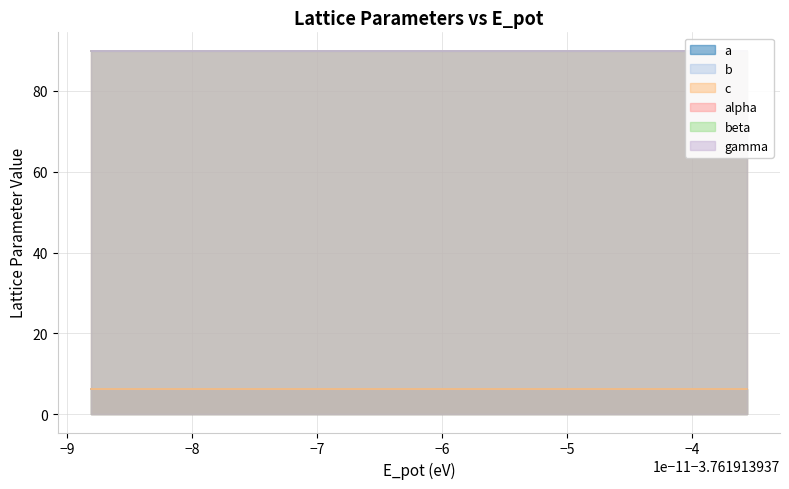

Reading left to right, list all the values displayed in this chart.

a: 0=6.3	1=6.3	2=6.3	3=6.3	4=6.3	5=6.3
b: 0=6.3	1=6.3	2=6.3	3=6.3	4=6.3	5=6.3
c: 0=6.3	1=6.3	2=6.3	3=6.3	4=6.3	5=6.3
alpha: 0=90.0	1=90.0	2=90.0	3=90.0	4=90.0	5=90.0
beta: 0=90.0	1=90.0	2=90.0	3=90.0	4=90.0	5=90.0
gamma: 0=90.0	1=90.0	2=90.0	3=90.0	4=90.0	5=90.0